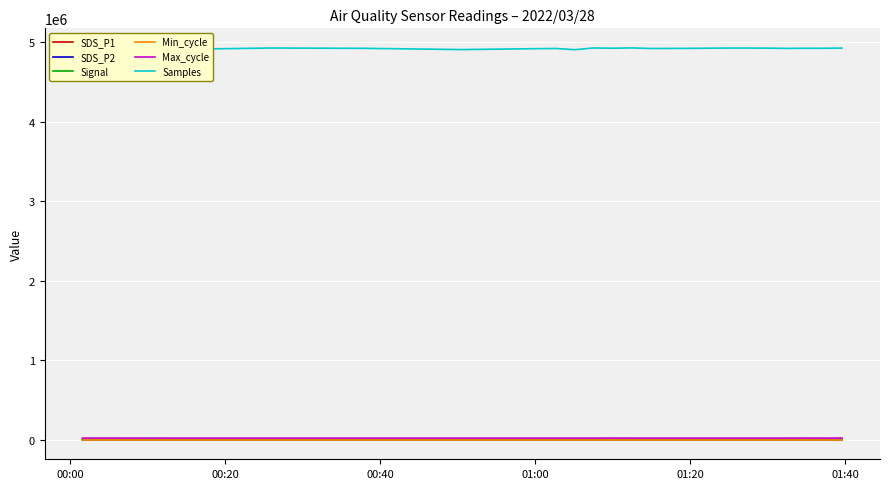

Which series has the largest total across all categories?

Samples